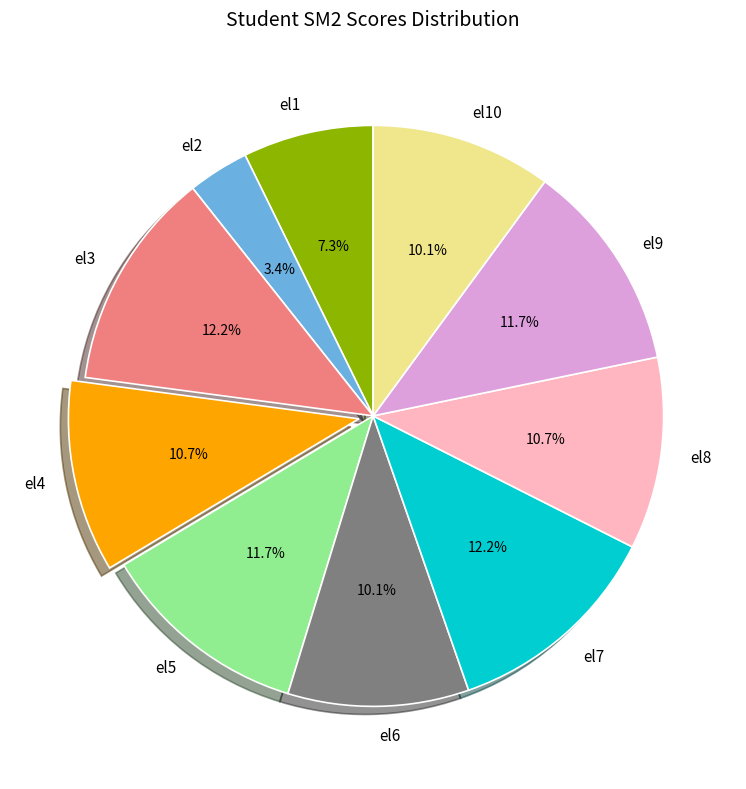

How many segments does this pie chart have?

10